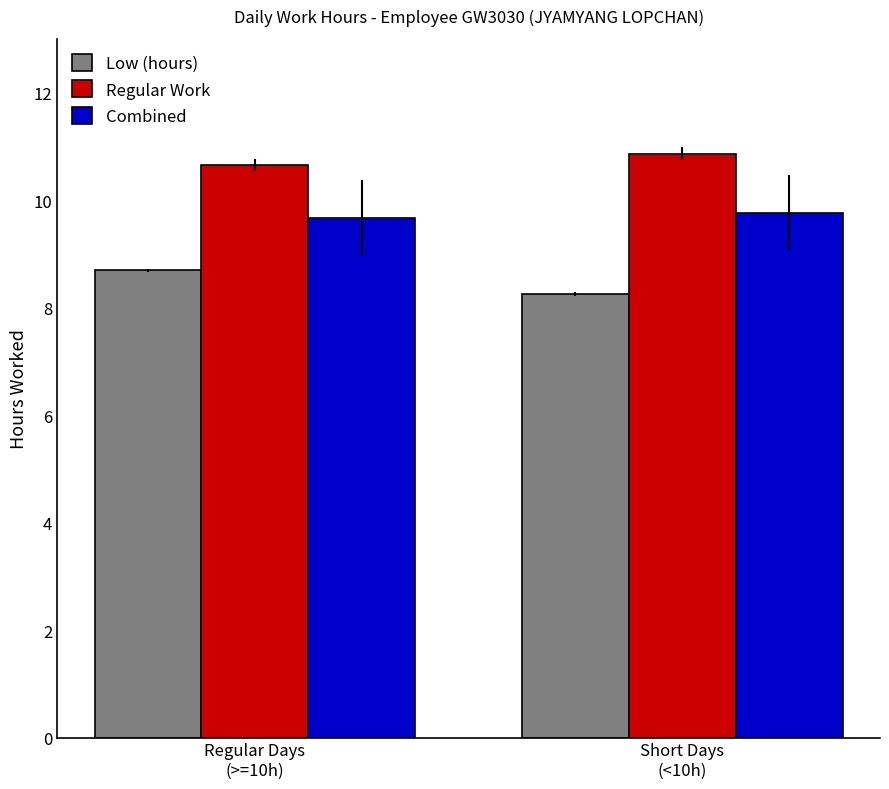

Rank the series by their maximum value, from lowest to highest.

Low (hours), Combined, Regular Work